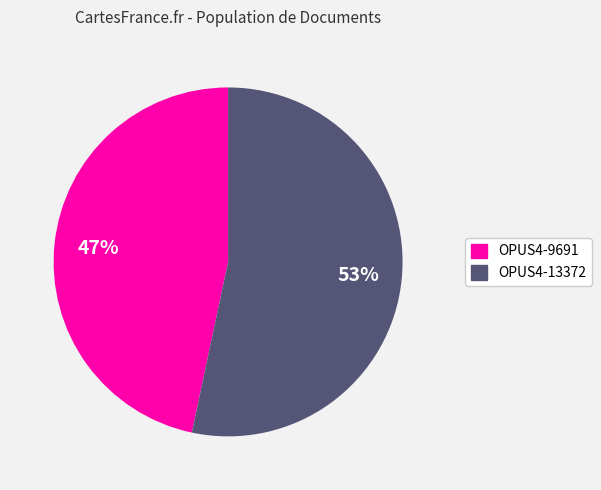

Approximately how many times larger is the value at OPUS4-9691 compared to OPUS4-13372?

0.9